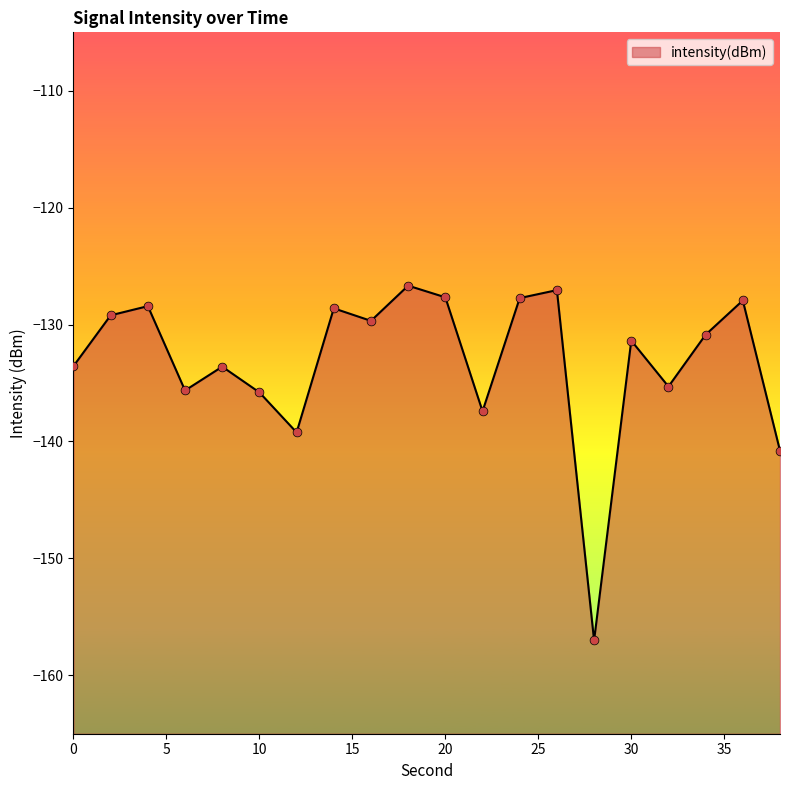

What is the change in value from 14 to 34?

-2.3